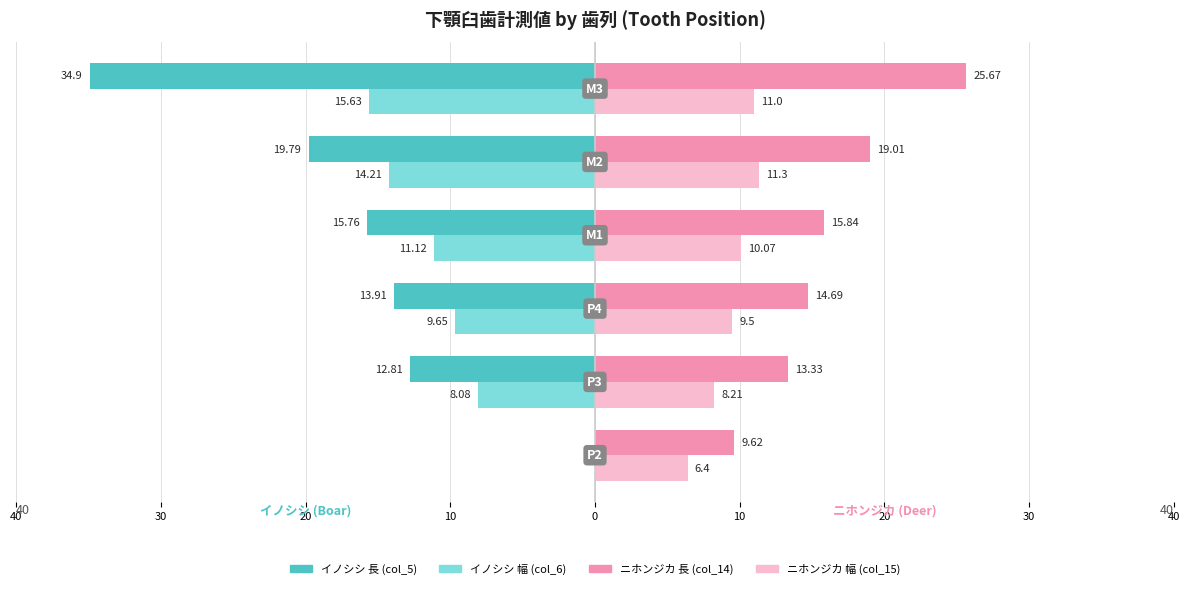

What are all the series names shown in the legend?

イノシシ 長 (col_5), イノシシ 幅 (col_6), ニホンジカ 長 (col_14), ニホンジカ 幅 (col_15)